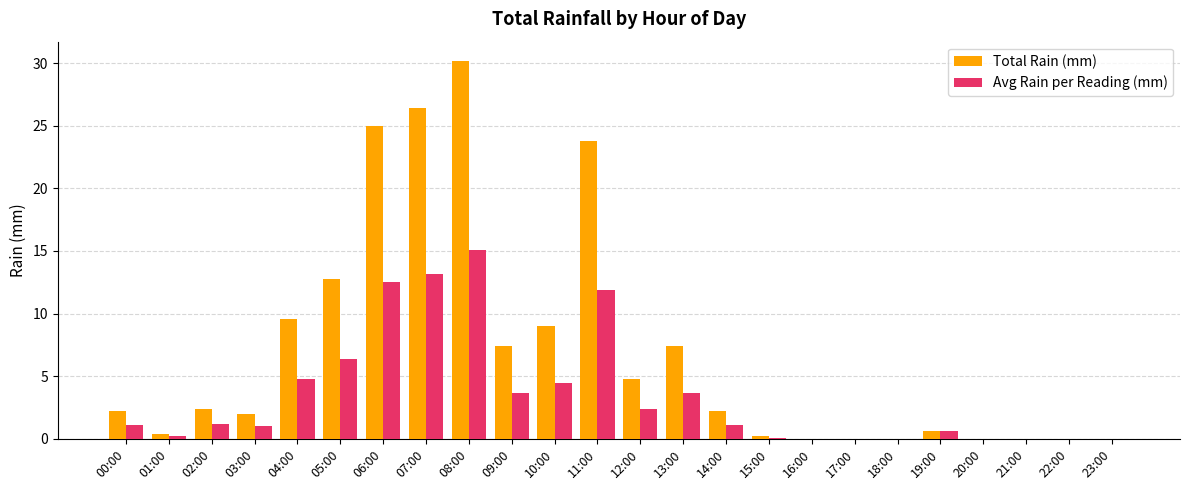

Where is Avg Rain per Reading (mm) nearest to the value 7?

05:00